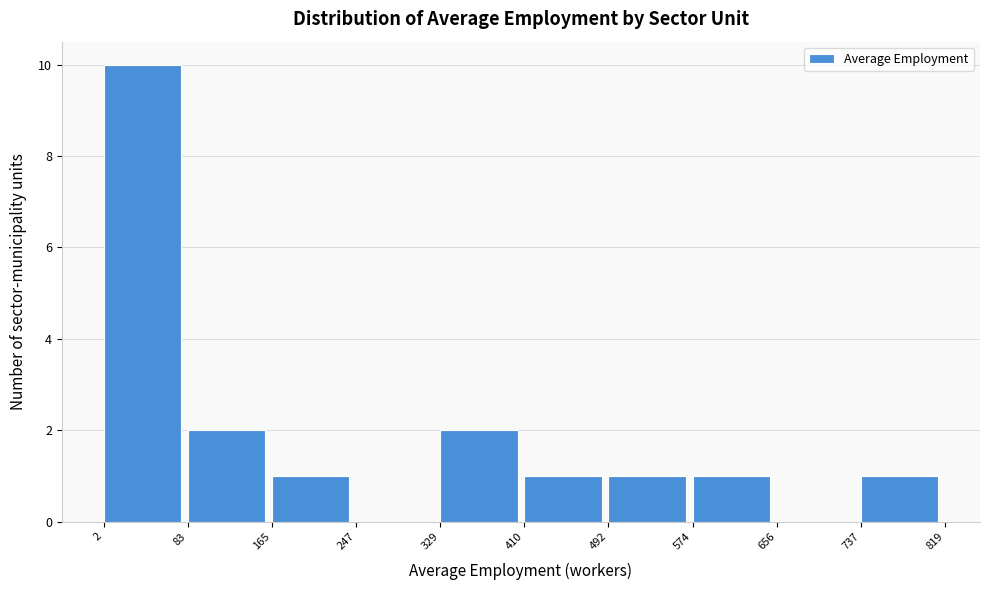

Reading left to right, list every bar in this chart as the range it spans on the x-axis followed by its height. The values are not printed on the chart, so give them approximately, as read against the axis.

2 to 83: 10
83 to 165: 2
165 to 247: 1
247 to 329: 0
329 to 410: 2
410 to 492: 1
492 to 574: 1
574 to 656: 1
656 to 737: 0
737 to 819: 1